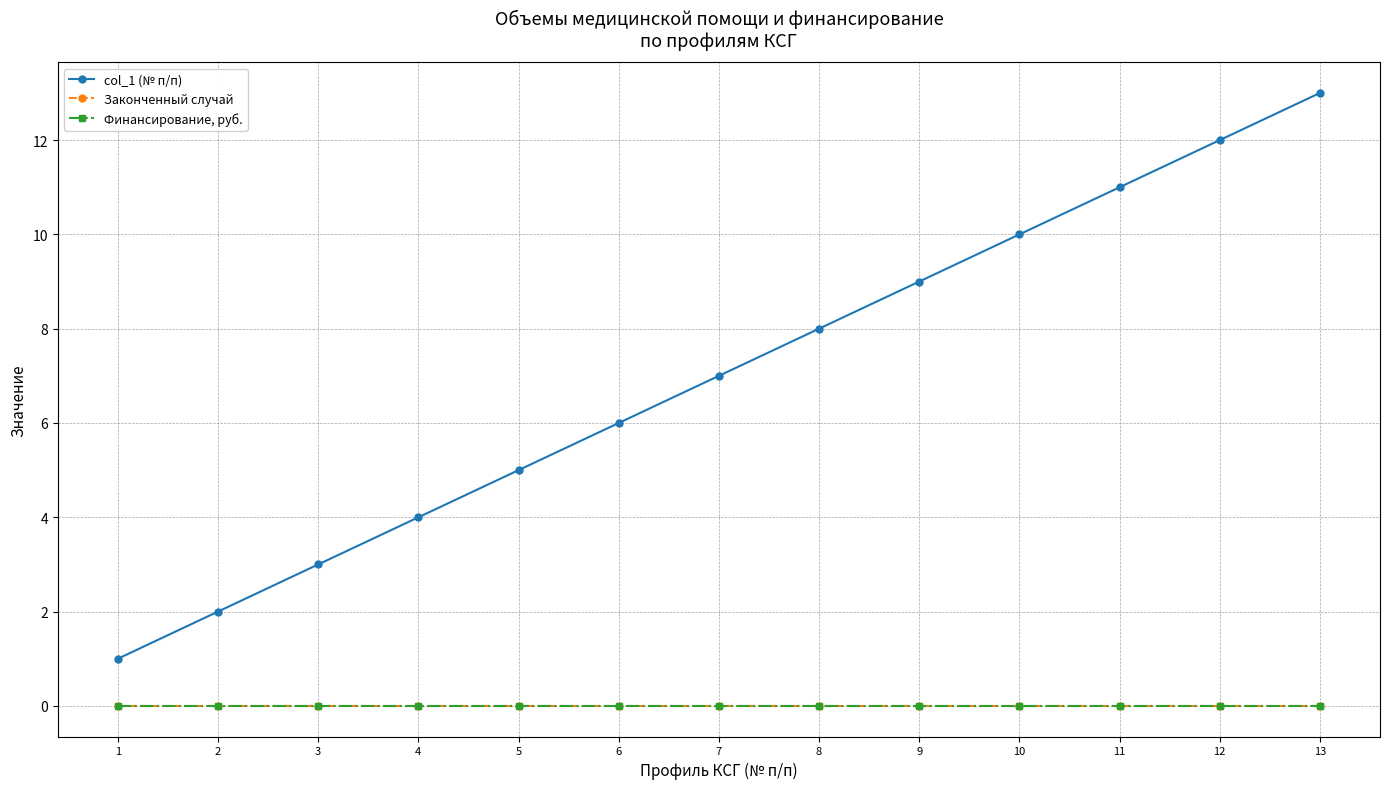

Reading right to left, list all the values displayed in this chart.

col_1 (№ п/п): 13	12	11	10	9	8	7	6	5	4	3	2	1
Законченный случай: 0	0	0	0	0	0	0	0	0	0	0	0	0
Финансирование, руб.: 0	0	0	0	0	0	0	0	0	0	0	0	0